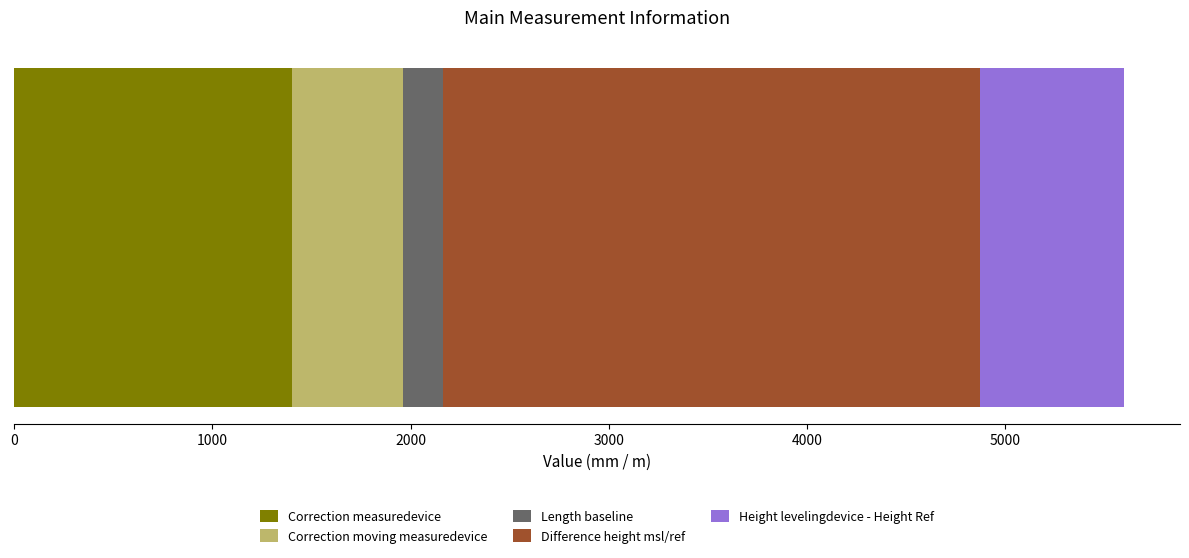

What is the minimum value for Correction measuredevice?

1400